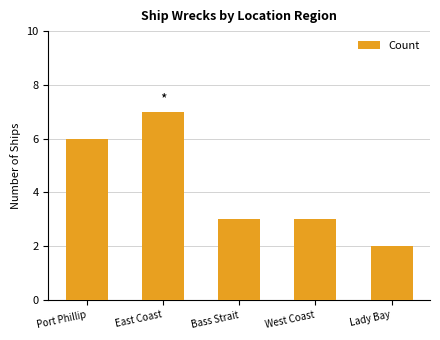

What is the change in value from East Coast to West Coast?

-4